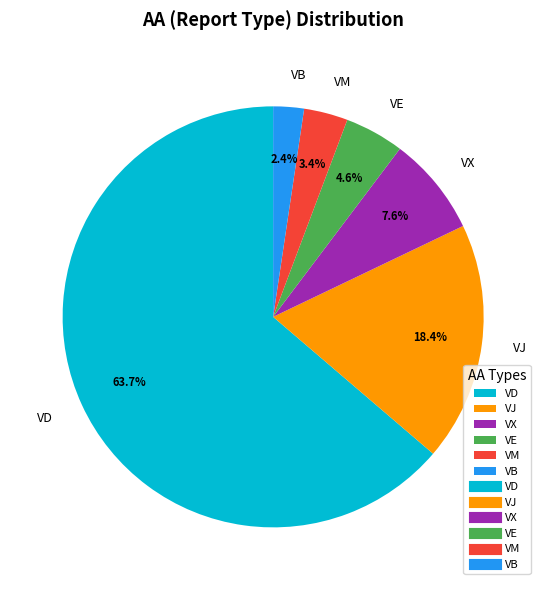

Does any single category account for the majority?

Yes